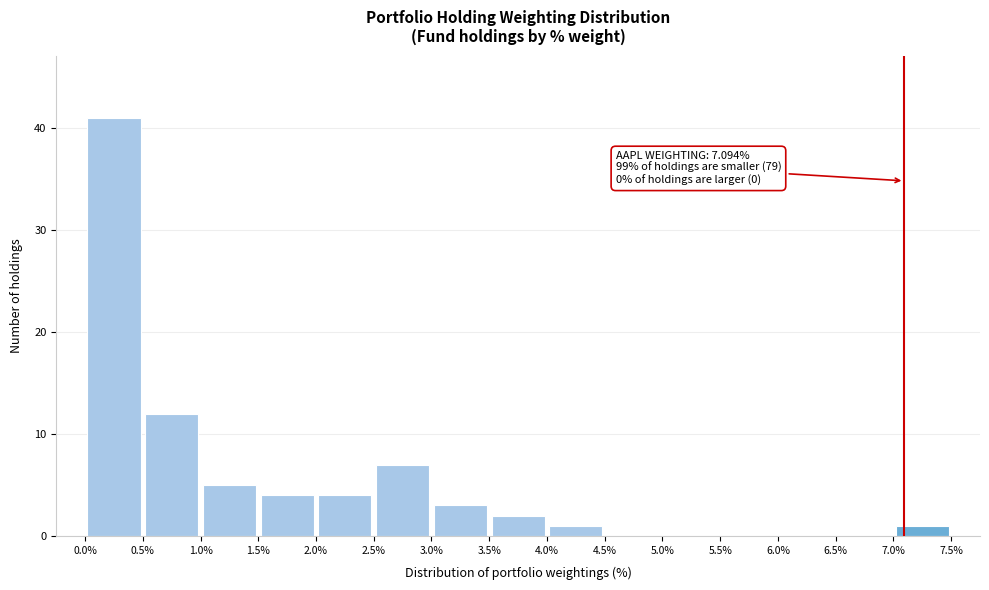

Over which range of the x-axis is the bar tallest?

0.0% to 0.5%